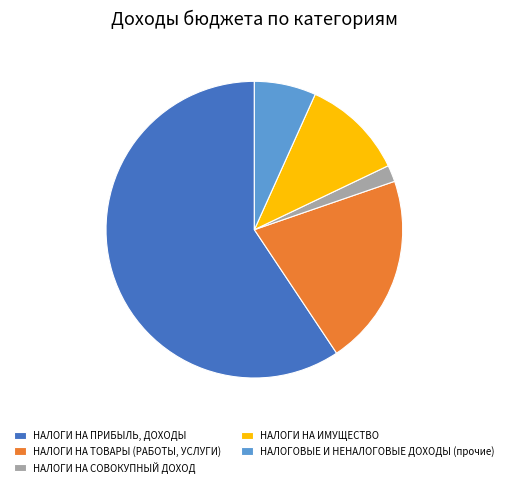

What is the smallest slice in the pie chart?

НАЛОГИ НА СОВОКУПНЫЙ ДОХОД